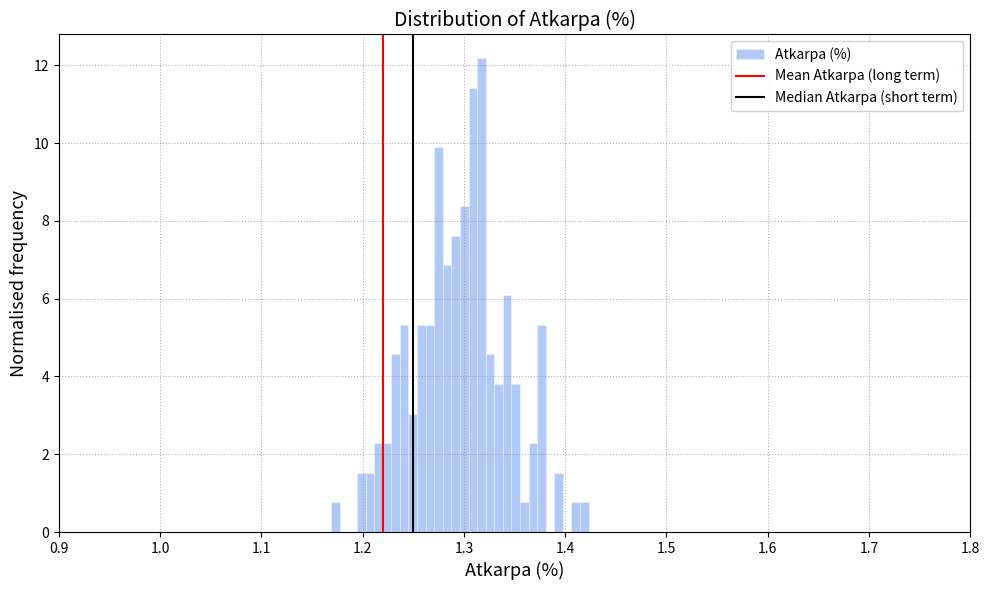

Read against the x-axis, roughly where is the centre of the tallest bar?

1.32